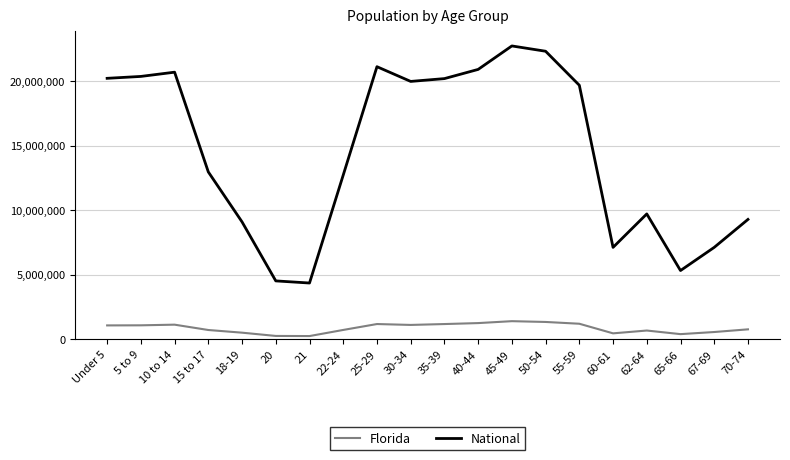

What are all the series names shown in the legend?

Florida, National